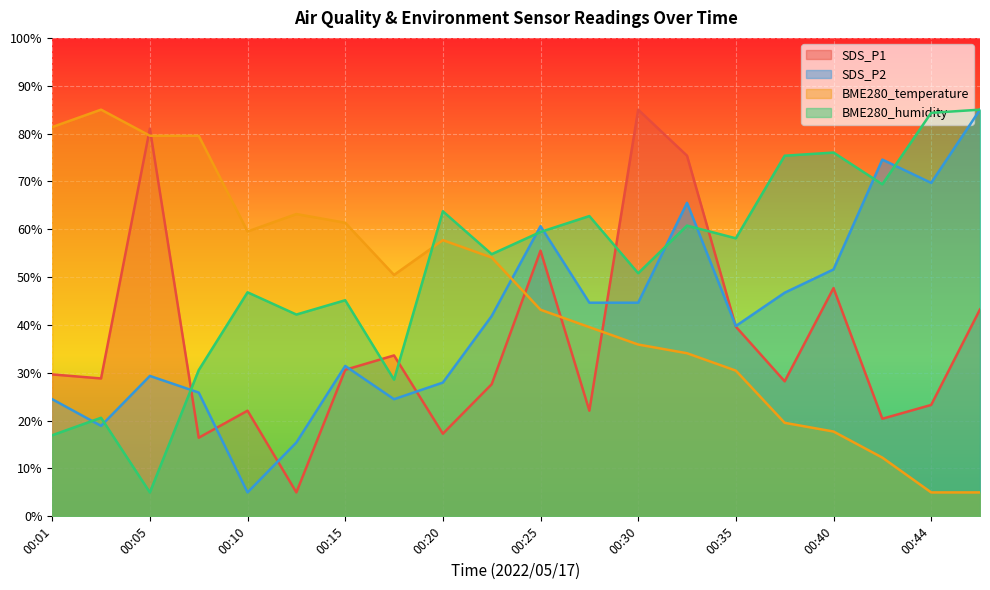

What is the greatest value displayed?

85.0